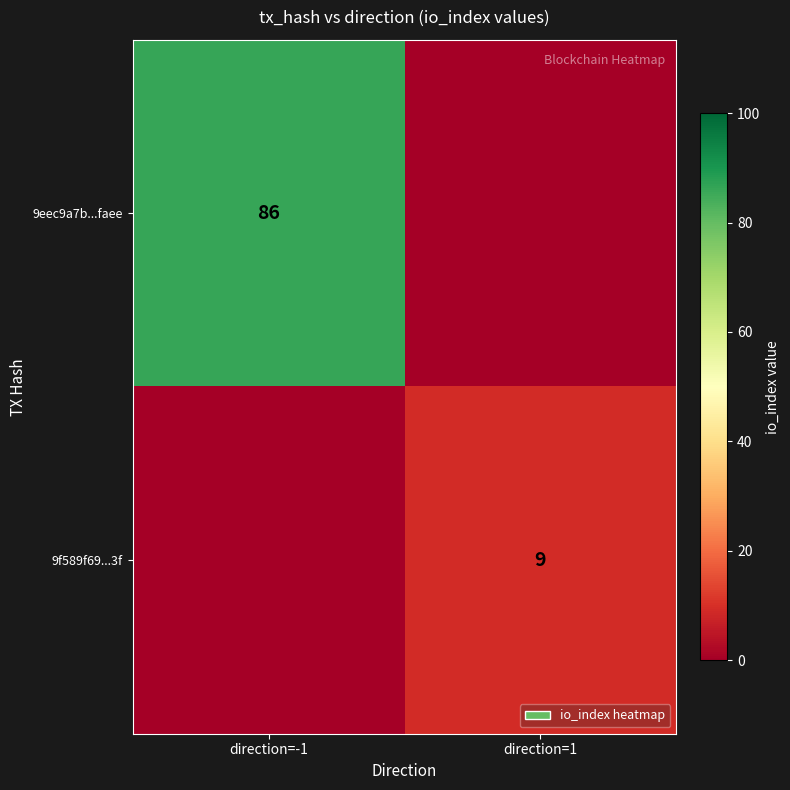

Is it true that 9eec9a7b...faee equals 86 at direction=-1?

True